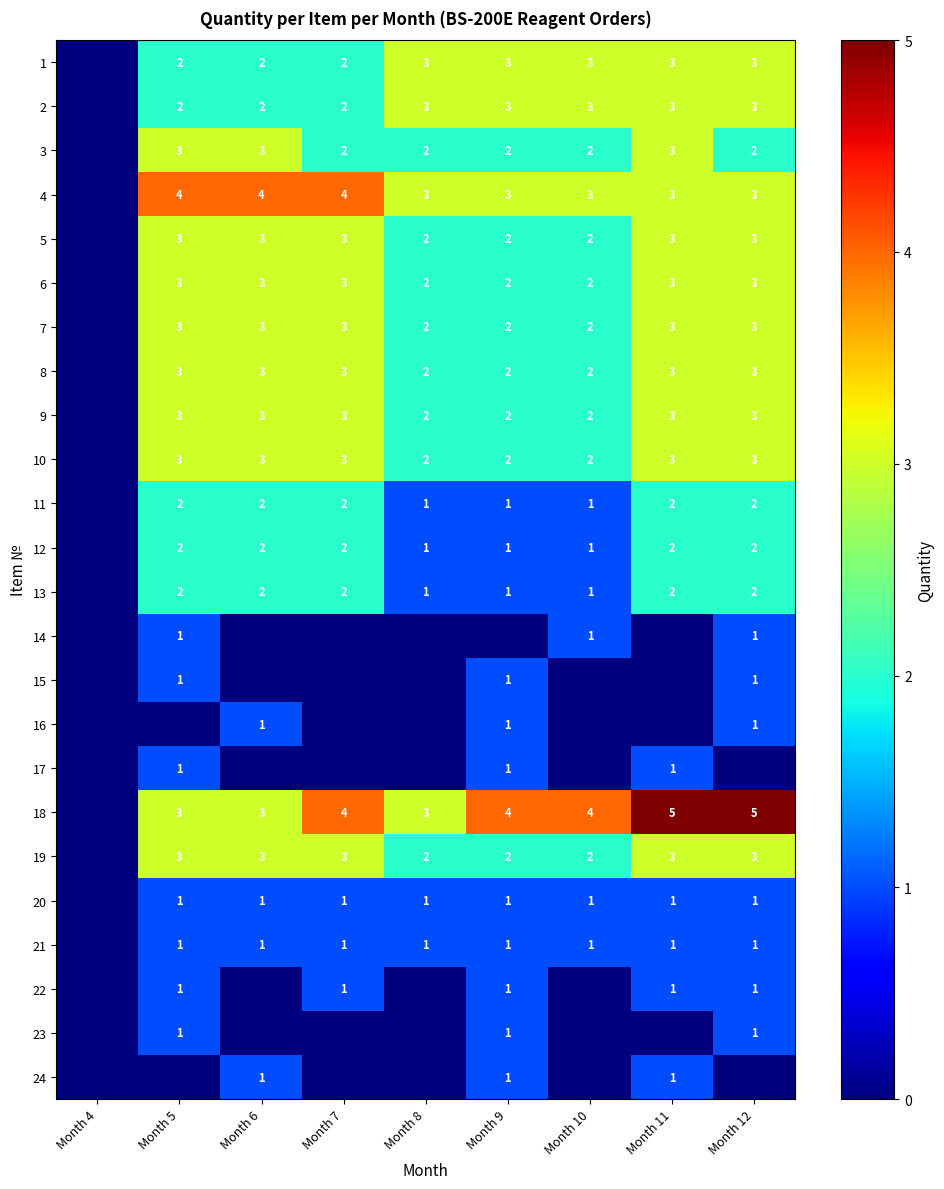

Is the value of 10 at Month 12 greater than the value of 4 at Month 5?

No